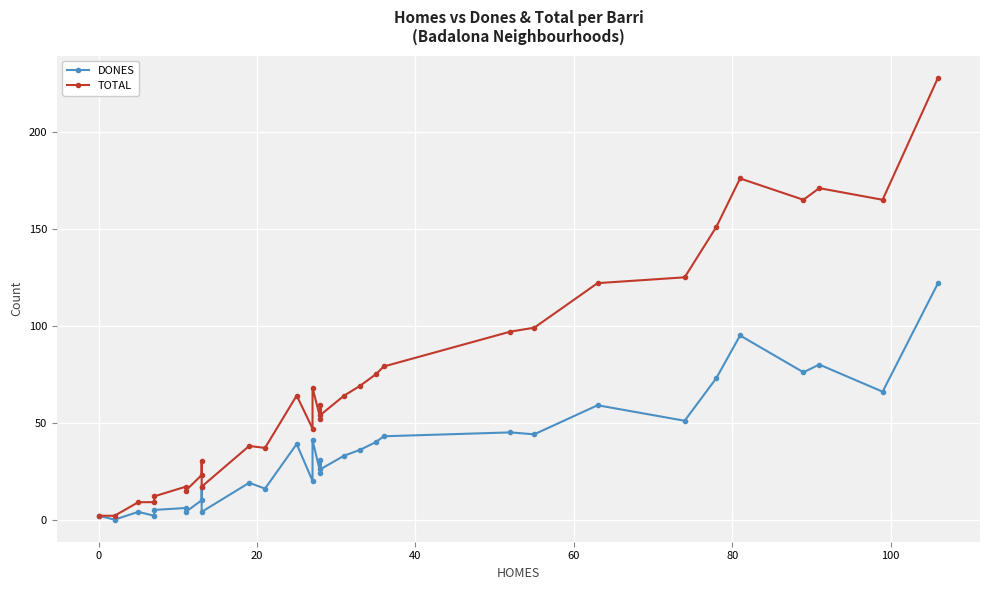

Reading left to right, extract all data points from this chart.

DONES: 2	0	4	2	5	6	4	10	17	4	19	16	39	20	41	24	31	26	33	36	40	43	45	44	59	51	73	95	76	80	66	122
TOTAL: 2	2	9	9	12	17	15	23	30	17	38	37	64	47	68	52	59	54	64	69	75	79	97	99	122	125	151	176	165	171	165	228